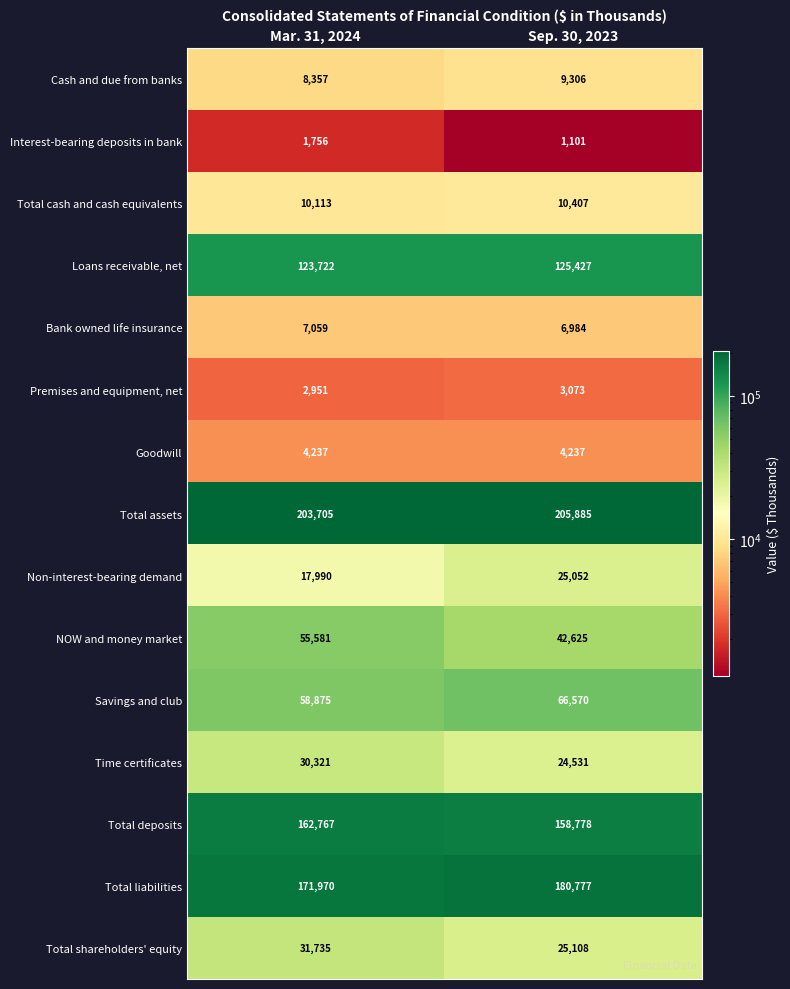

Reading left to right, transcribe all the data shown in this chart.

Cash and due from banks: 8357	9306
Interest-bearing deposits in bank: 1756	1101
Total cash and cash equivalents: 10113	10407
Loans receivable, net: 123722	125427
Bank owned life insurance: 7059	6984
Premises and equipment, net: 2951	3073
Goodwill: 4237	4237
Total assets: 203705	205885
Non-interest-bearing demand: 17990	25052
NOW and money market: 55581	42625
Savings and club: 58875	66570
Time certificates: 30321	24531
Total deposits: 162767	158778
Total liabilities: 171970	180777
Total shareholders' equity: 31735	25108